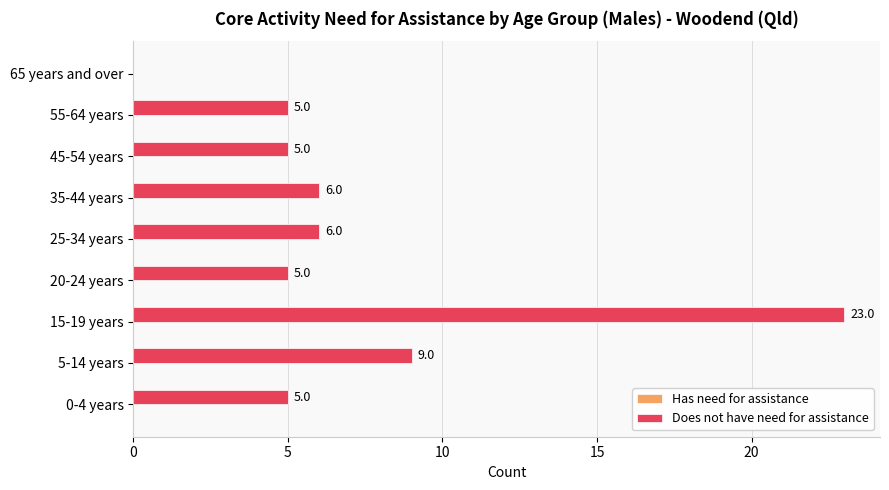

Between 65 years and over and 20-24 years, which is larger?

20-24 years